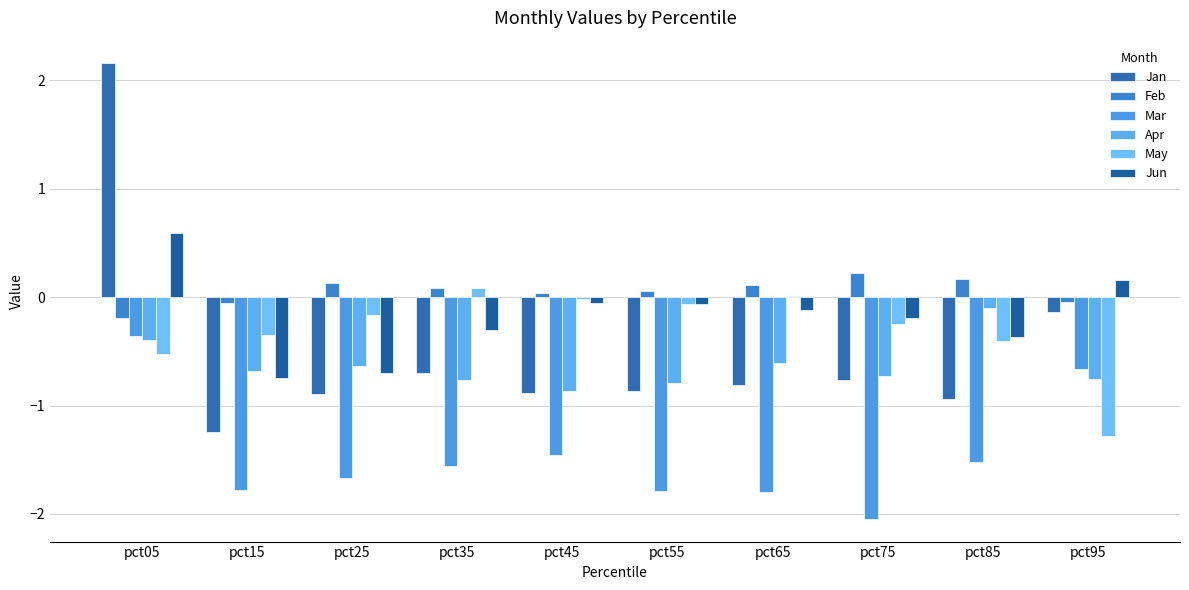

Does the chart contain stacked bars?

No